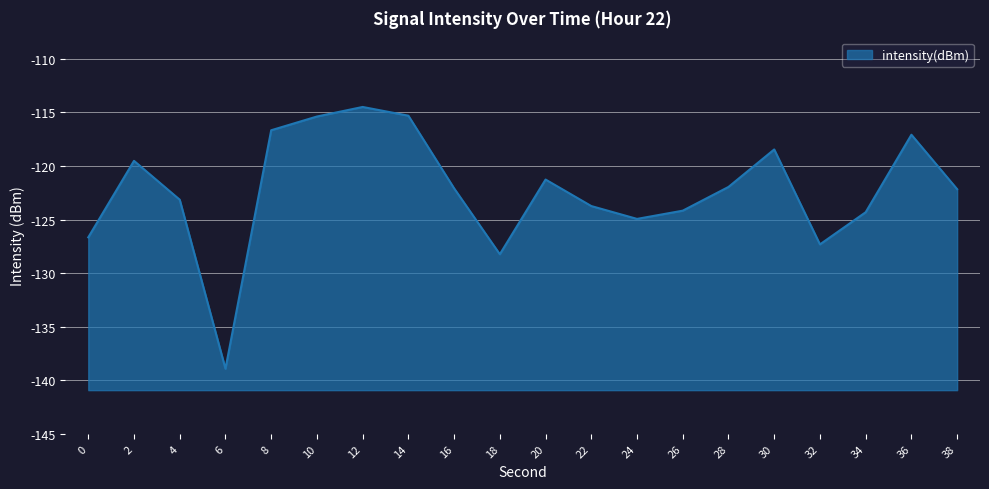

What is the greatest value displayed?

-114.5